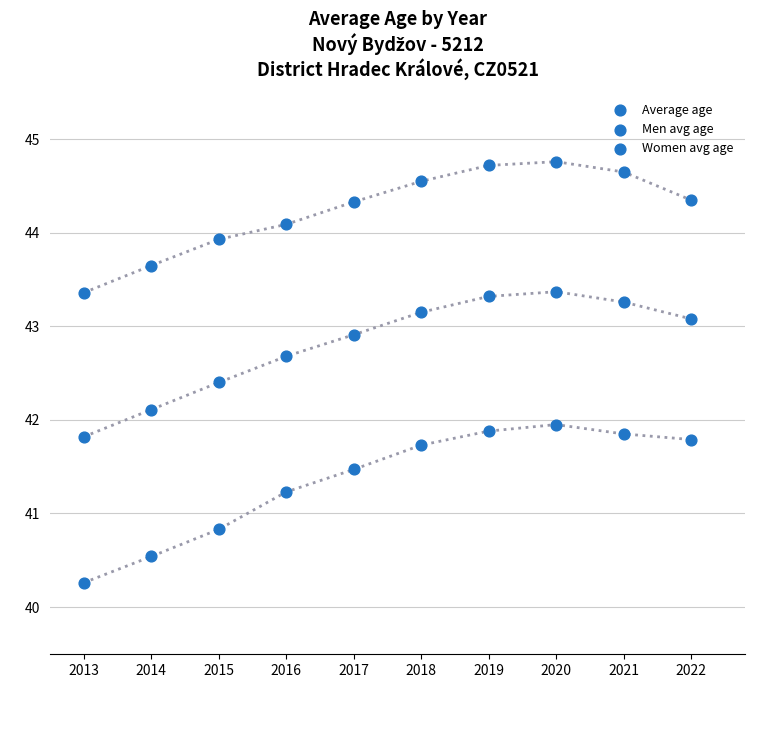

Count the number of points in this scatter plot.

30